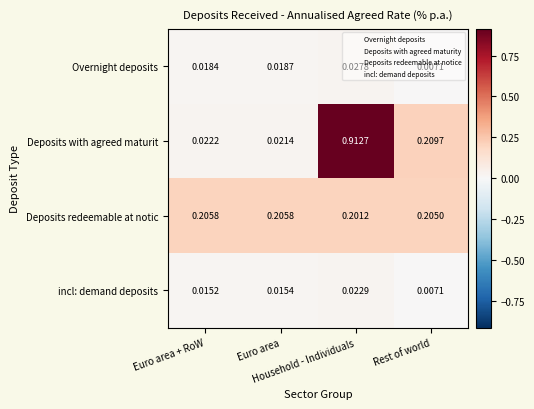

Which series has the largest total across all categories?

Deposits with agreed maturit